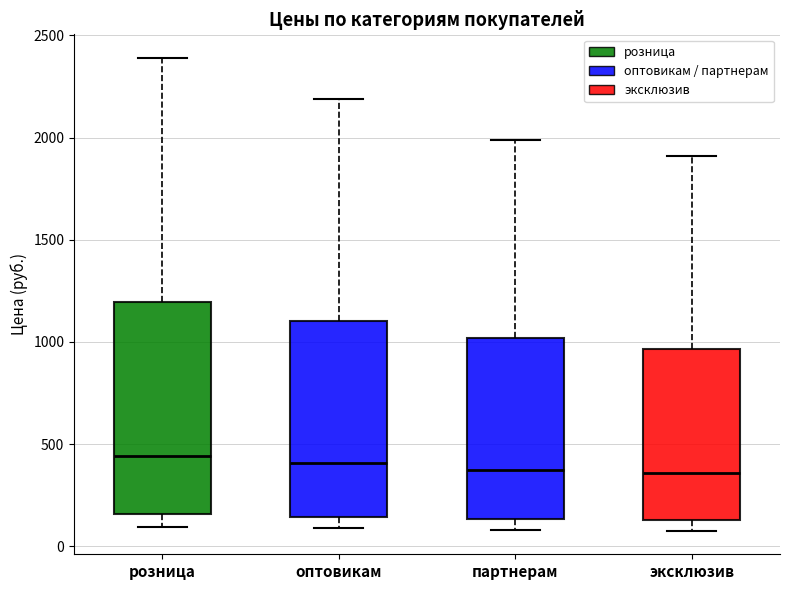

Reading left to right, read every box against the y-axis: the position of its median line, the range the box covers, and the ends of its whiskers. The values are not printed on the chart, so give them approximately, as read against the axis.

розница: median 450, box 150 to 1200, whiskers 100 to 2400
оптовикам: median 400, box 150 to 1100, whiskers 100 to 2200
партнерам: median 350, box 150 to 1000, whiskers 100 to 2000
эксклюзив: median 350, box 150 to 950, whiskers 100 to 1900